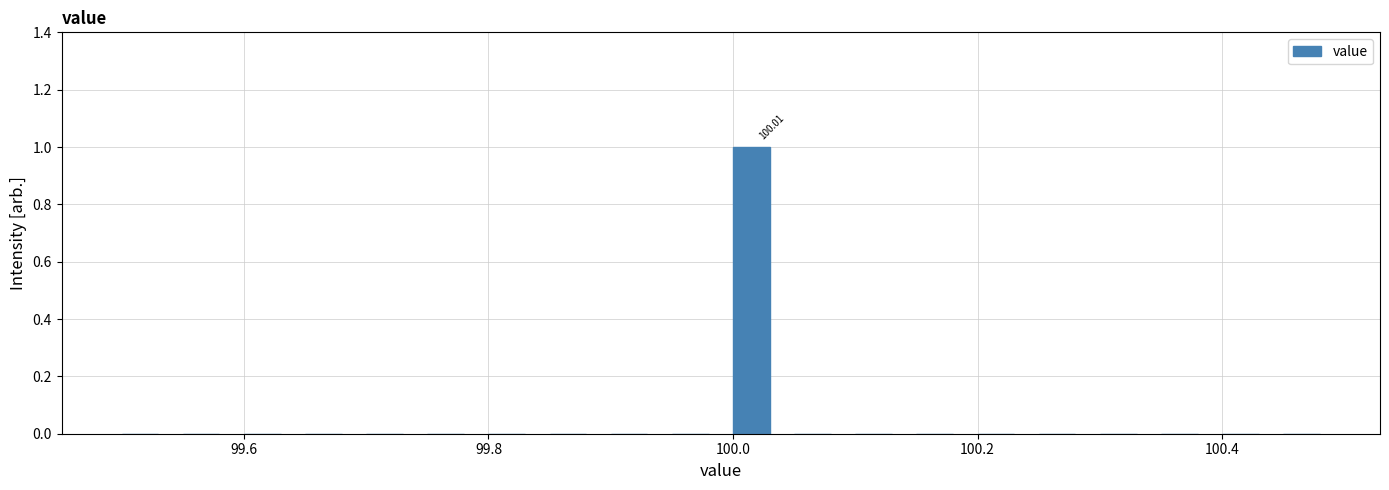

Read against the x-axis, roughly where is the centre of the tallest bar?

100.02